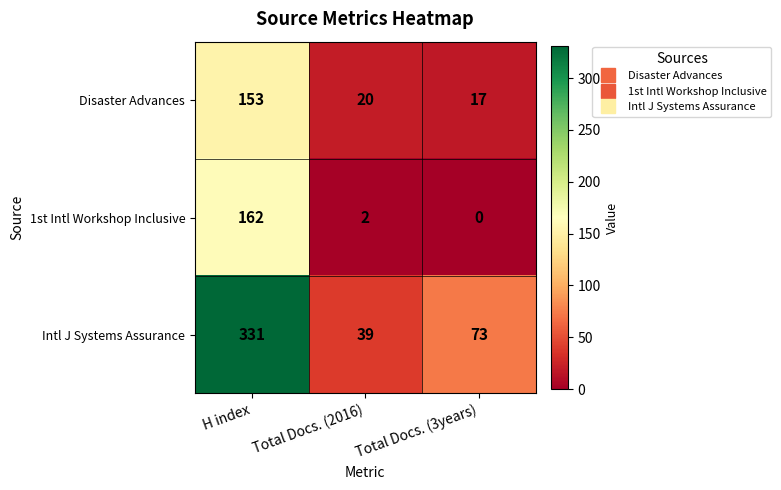

What is the average value of the Intl J Systems Assurance series?

148